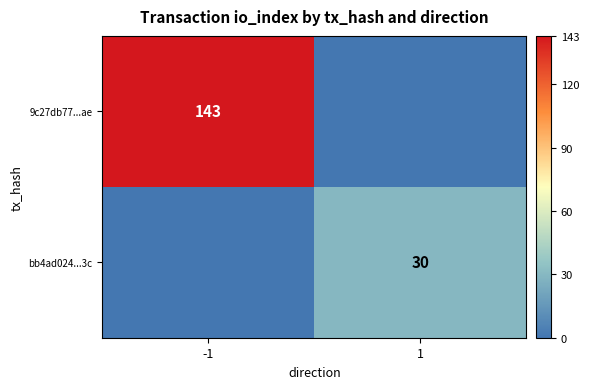

Is the value of bb4ad024...3c at 1 greater than the value of 9c27db77...ae at -1?

No